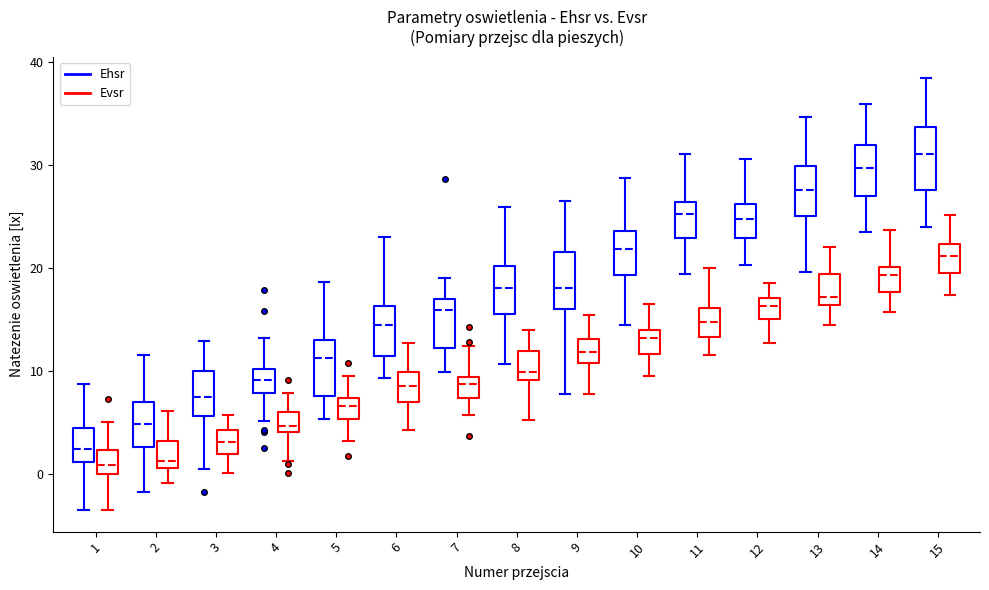

Which box has the highest median line?

15 (Ehsr)